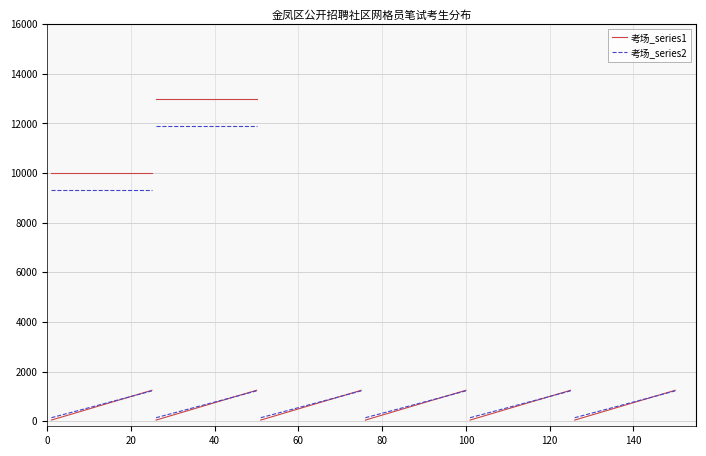

The 考场_series1 series shows 5382 at 80. True or false?

False